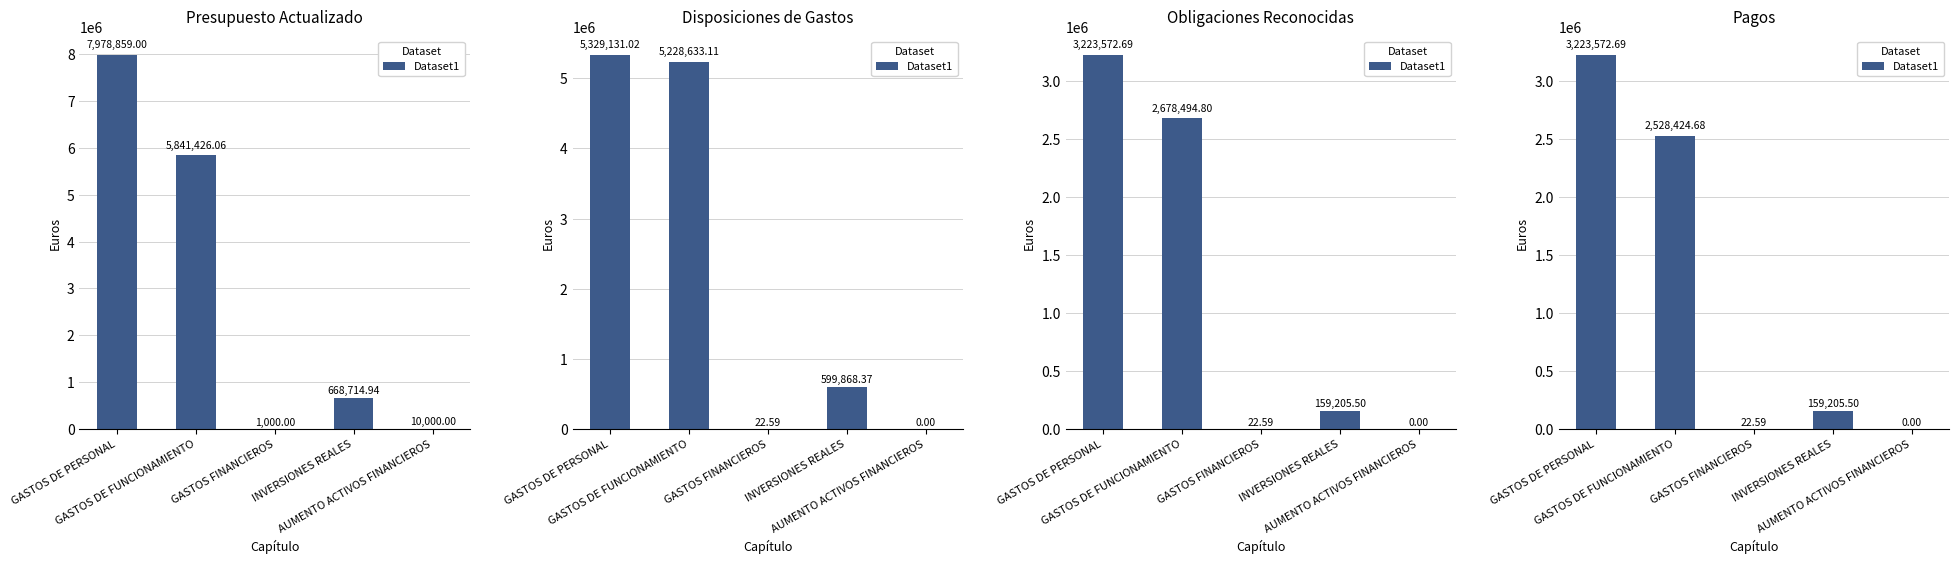

What is the sum of all values?

5911225.5